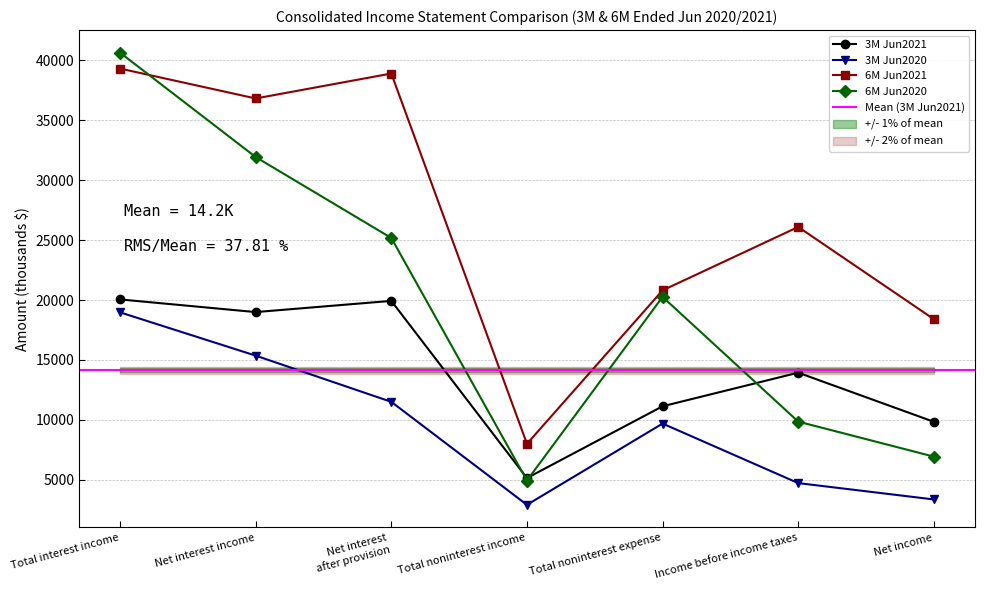

What is the minimum value for 3M Jun2020?

2918